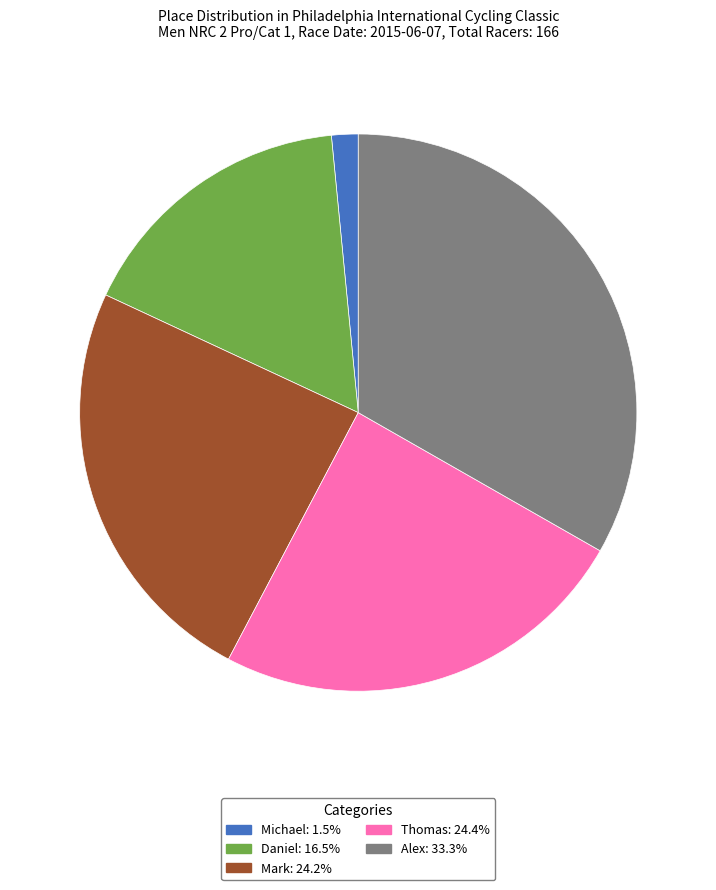

How many segments does this pie chart have?

5